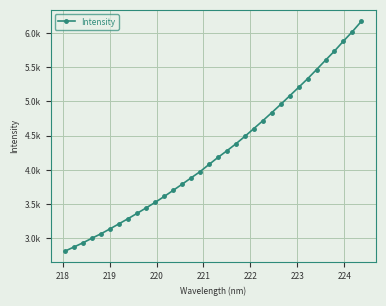

Is this an area chart (filled region under the line)?

No